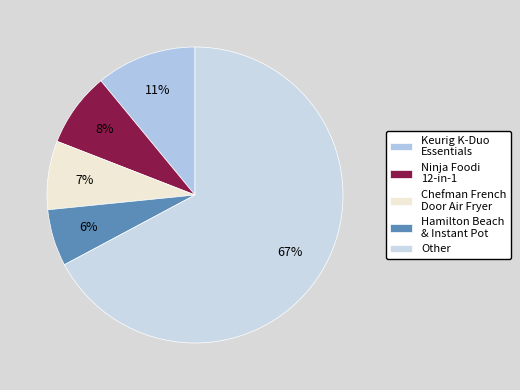

How many slices are in this pie chart?

5